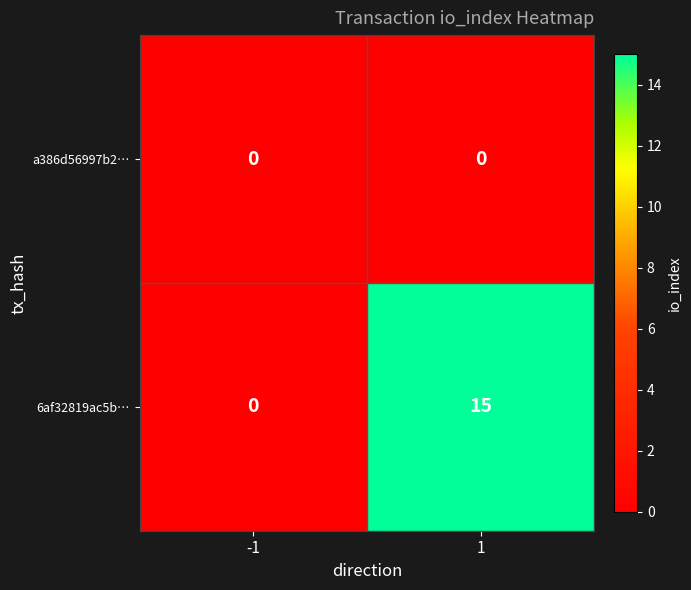

At which category is the sum across all series the highest?

1